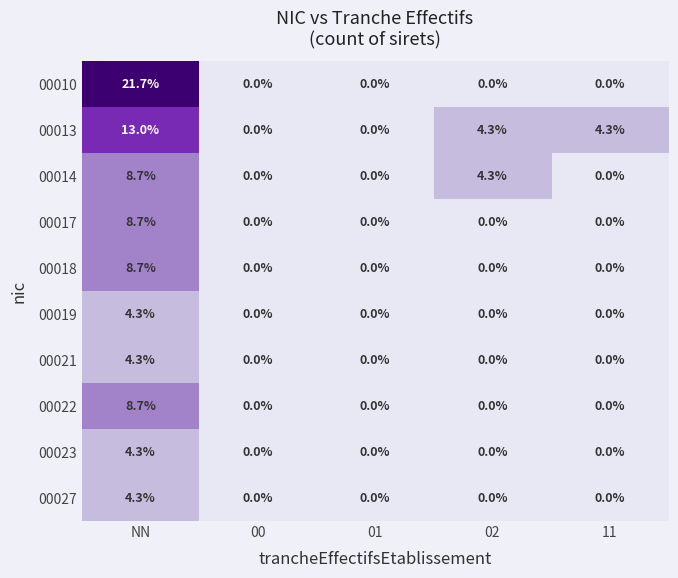

At which label does 00010 reach its peak?

NN